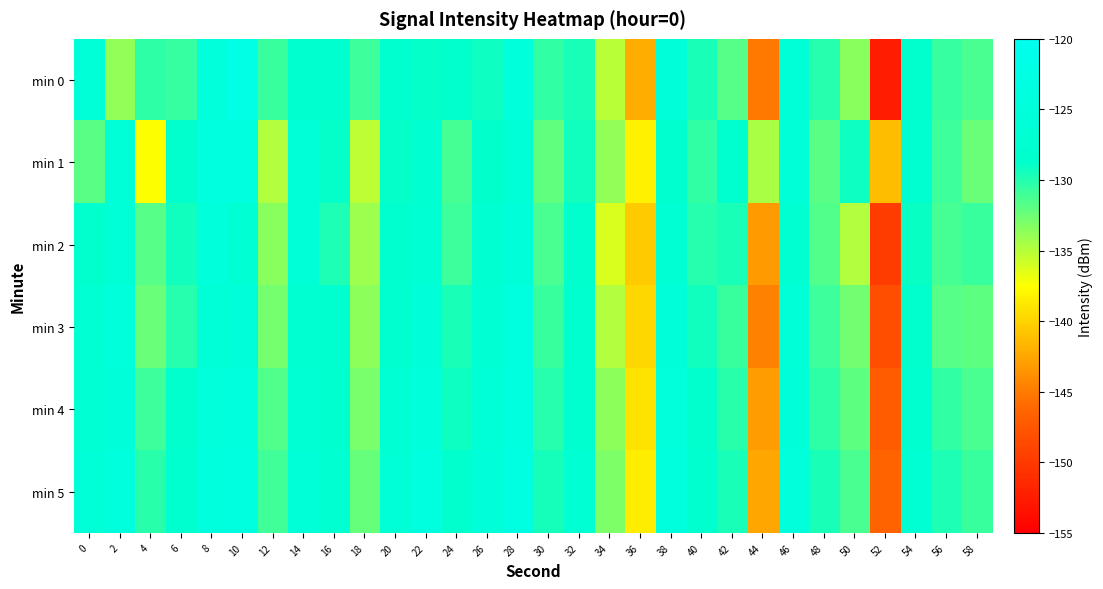

At which category does the chart reach its minimum across all series?

52